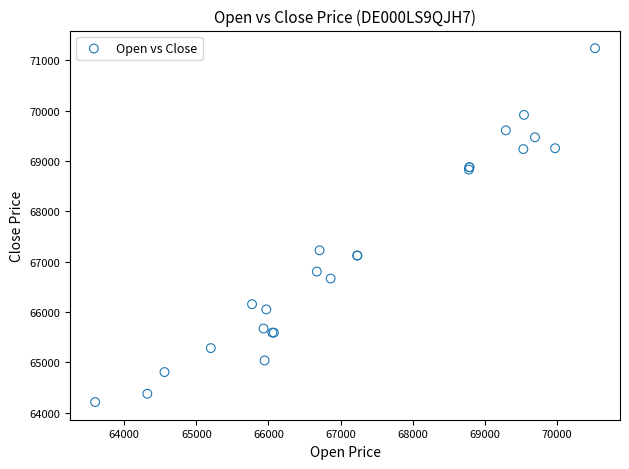

What Y value in the scatter plot is closest to 67723?

67223